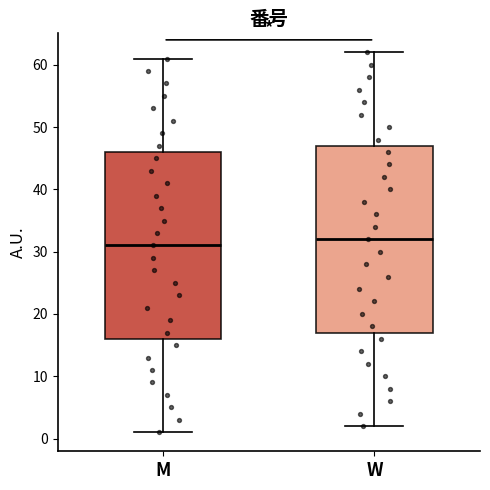

Where is the upper edge of the box for M on the y-axis? The values are not printed on the chart, so give them approximately, as read against the axis.

46